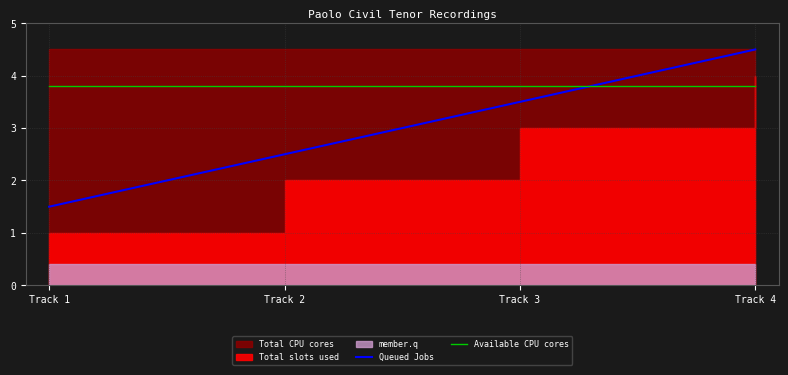

Which label corresponds to the largest value in the chart?

Track 4